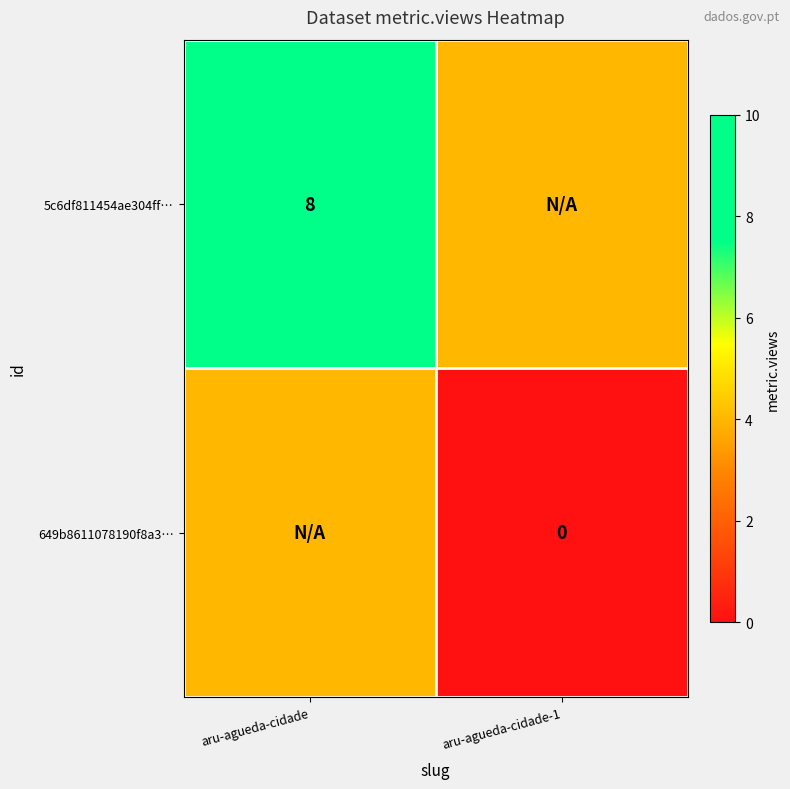

Is the value of 5c6df811454ae304ff… at aru-agueda-cidade greater than the value of 649b8611078190f8a3… at aru-agueda-cidade-1?

Yes